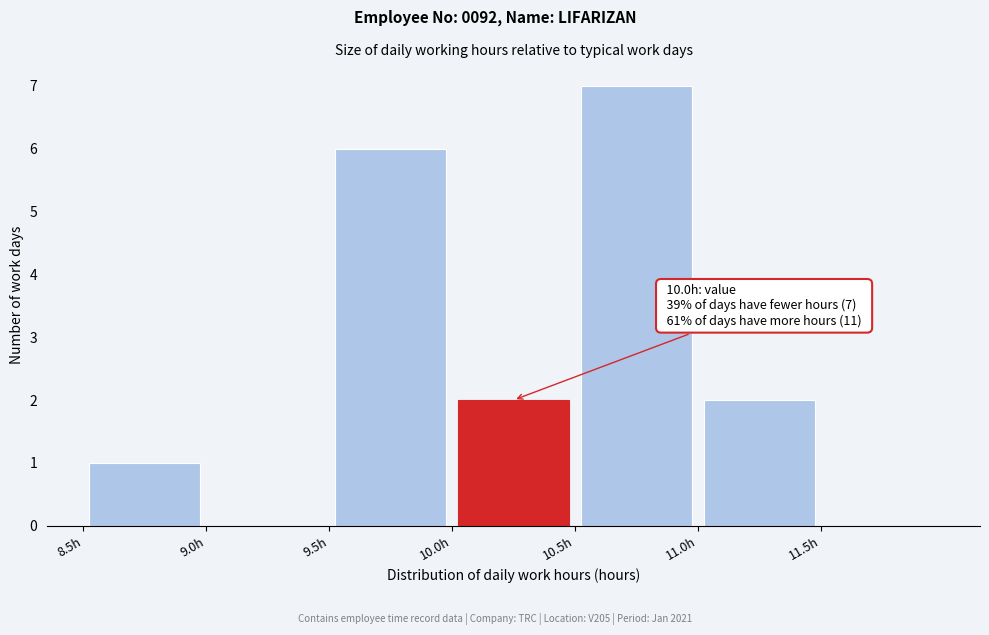

Over which range of the x-axis is the bar tallest?

10.5 to 11.0